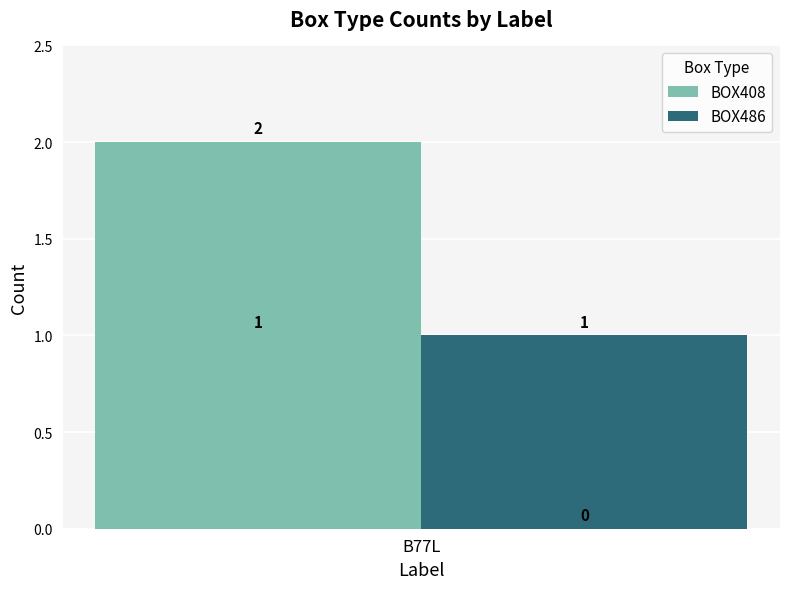

List the series in order of their overall mean, lowest first.

BOX486, BOX408